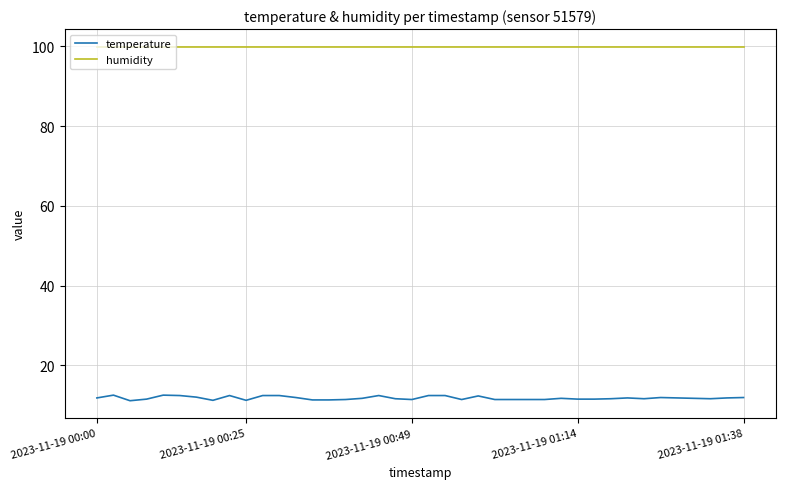

What is the maximum value shown in the chart?

99.9